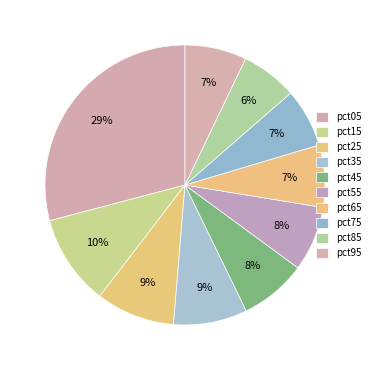

To the nearest percent, what is the combined percentage of pct45 and pct25?

17%